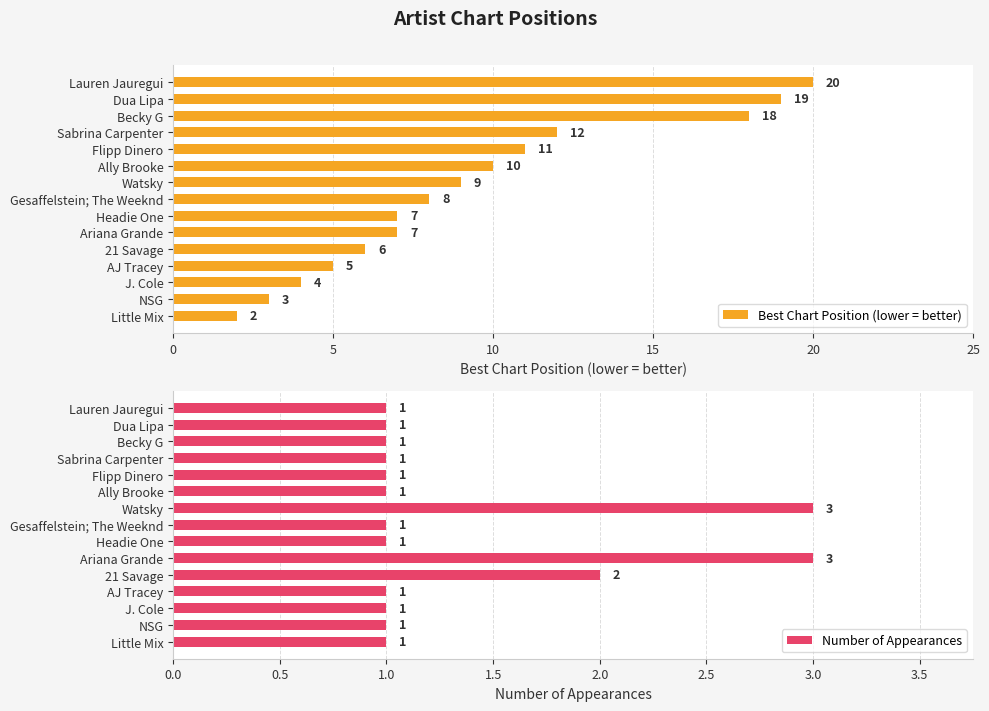

Count the number of data series in this chart.

2